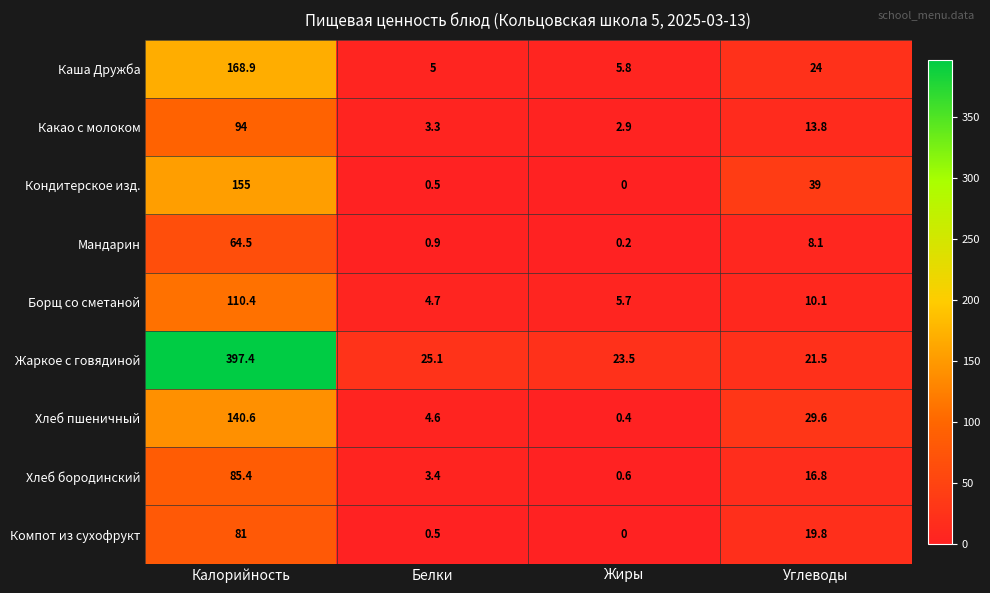

At which label does Жаркое с говядиной first exceed 25?

Калорийность